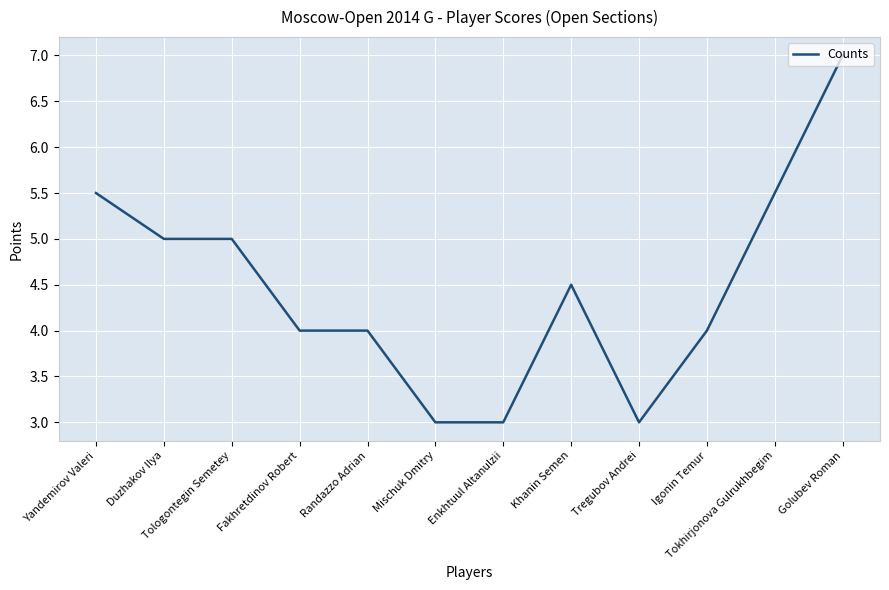

Reading right to left, what are all the values shown in this chart?

Golubev Roman=7.0	Tokhirjonova Gulrukhbegim=5.5	Igonin Temur=4.0	Tregubov Andrei=3.0	Khanin Semen=4.5	Enkhtuul Altanulzii=3.0	Mischuk Dmitry=3.0	Randazzo Adrian=4.0	Fakhretdinov Robert=4.0	Tologontegin Semetey=5.0	Duzhakov Ilya=5.0	Yandemirov Valeri=5.5